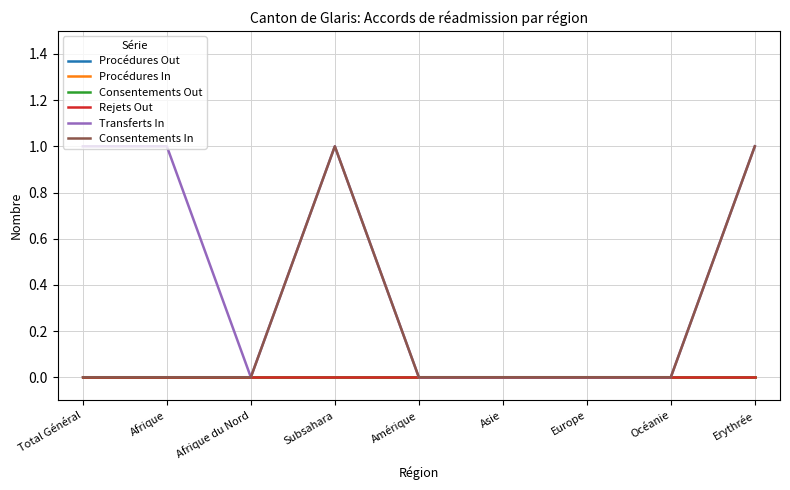

Which series has the widest spread of values?

Transferts In